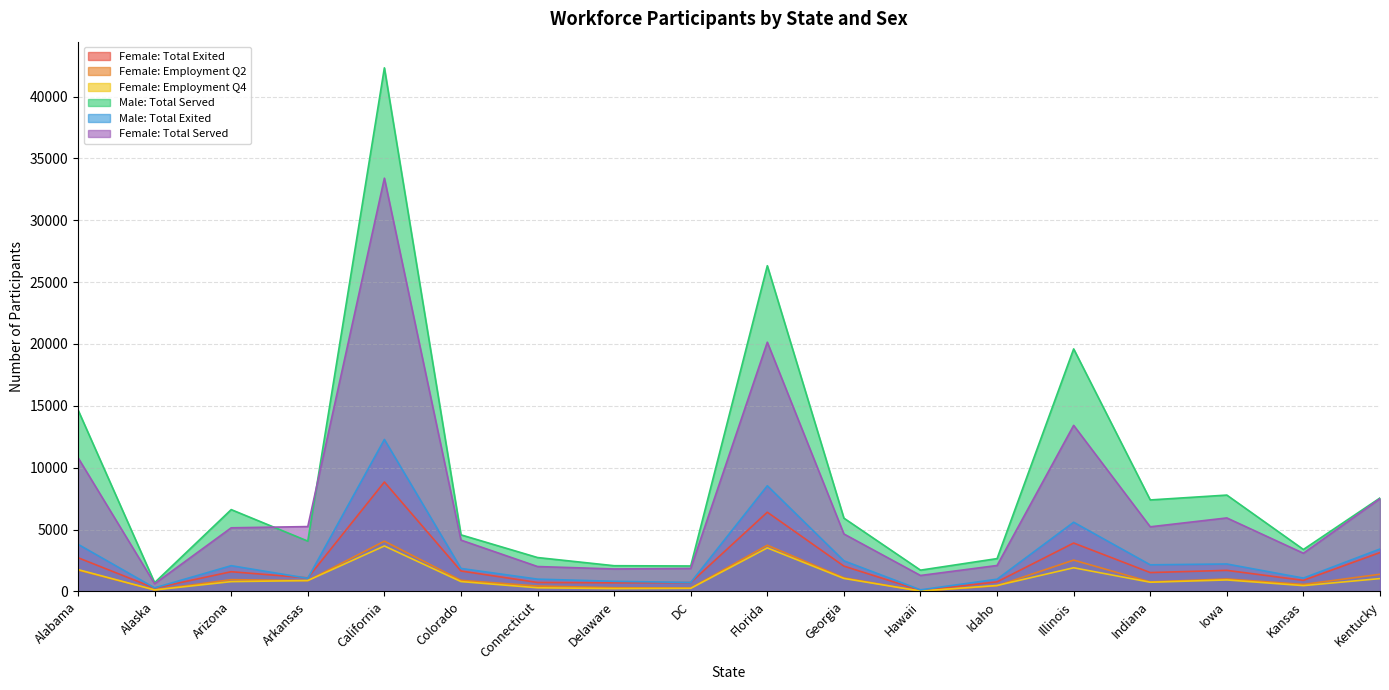

Which series has the widest spread of values?

Male: Total Served